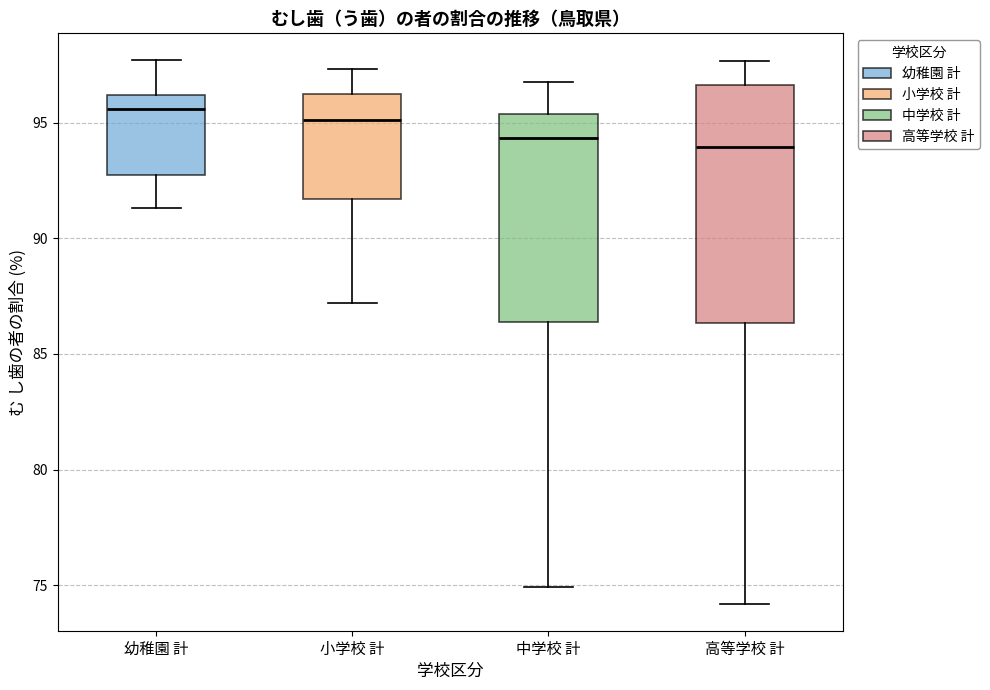

Which box is the tallest, from its lower edge to its upper edge?

高等学校 計